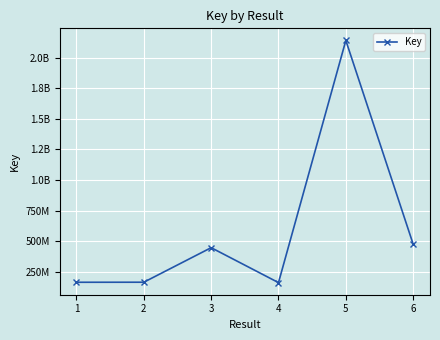

Where does the data first go above 446132009?

5